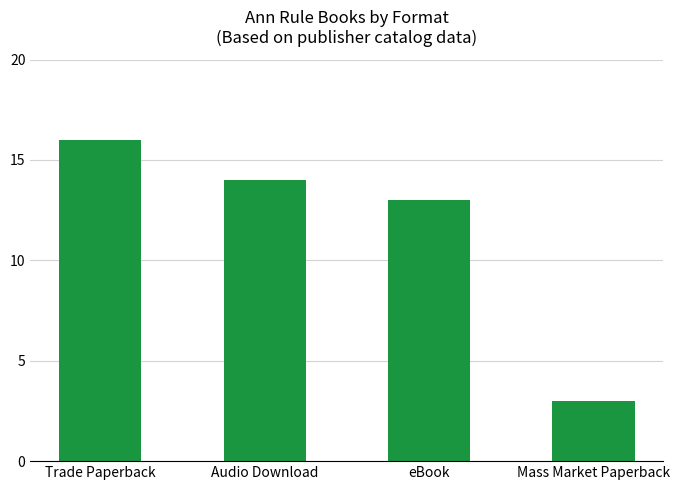

Approximately how many times larger is the value at Trade Paperback compared to eBook?

1.2